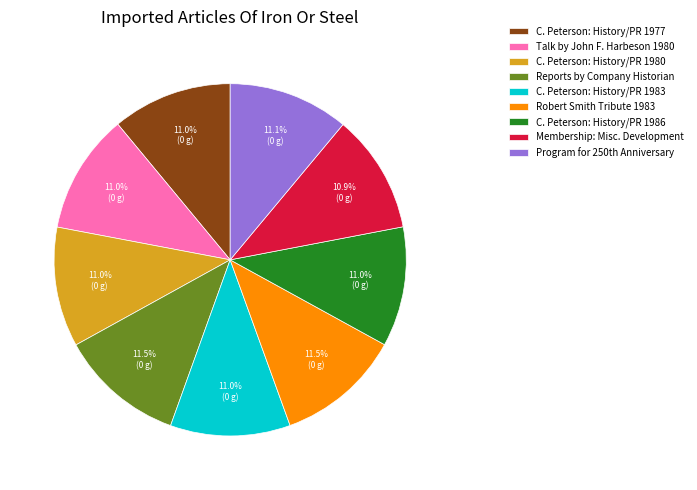

Is it true that C. Peterson: History/PR 1977 is 24% of the pie?

False